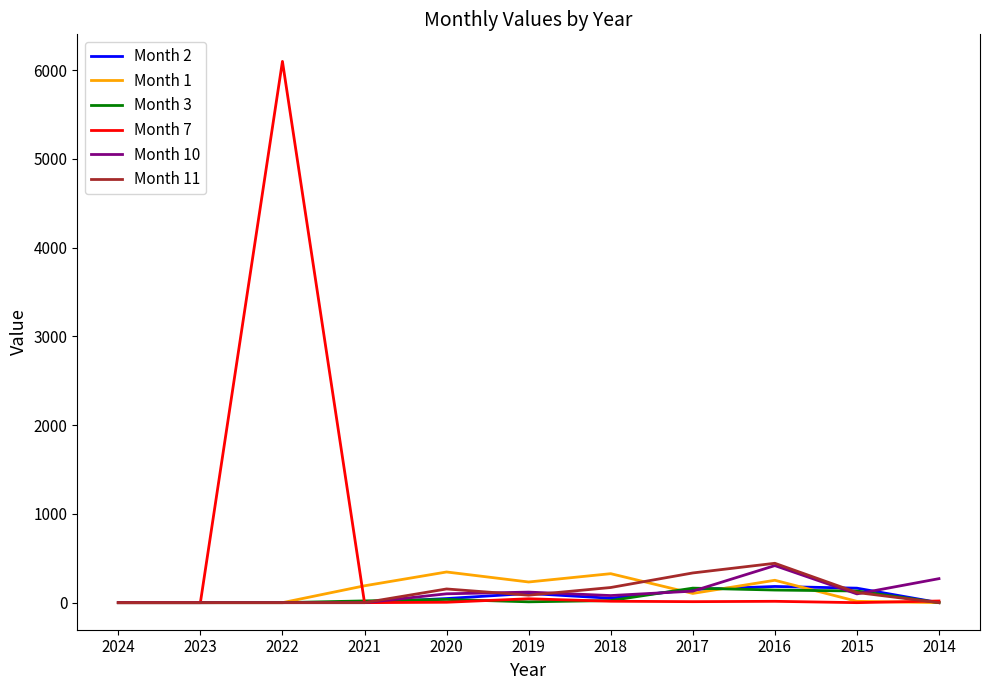

What is the total value across all series at 2015?

522.7